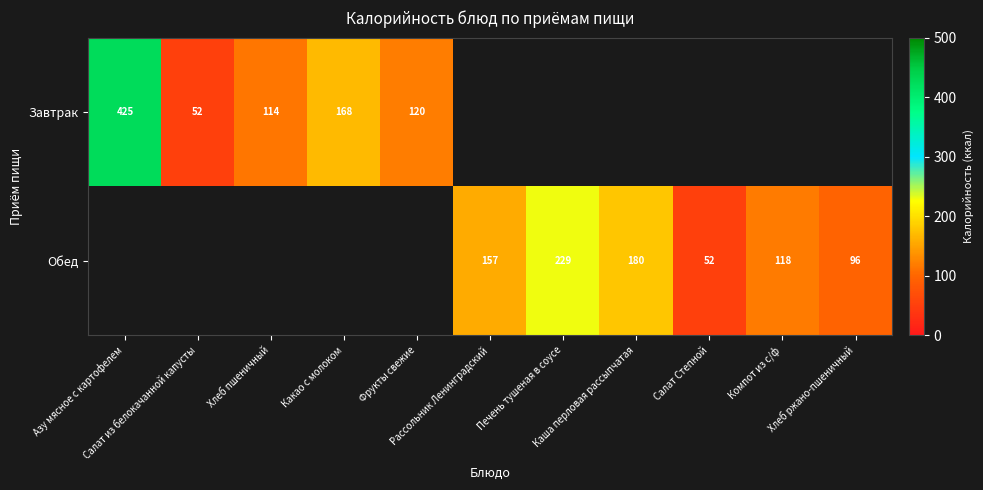

At which label does Завтрак reach its peak?

Азу мясное с картофелем